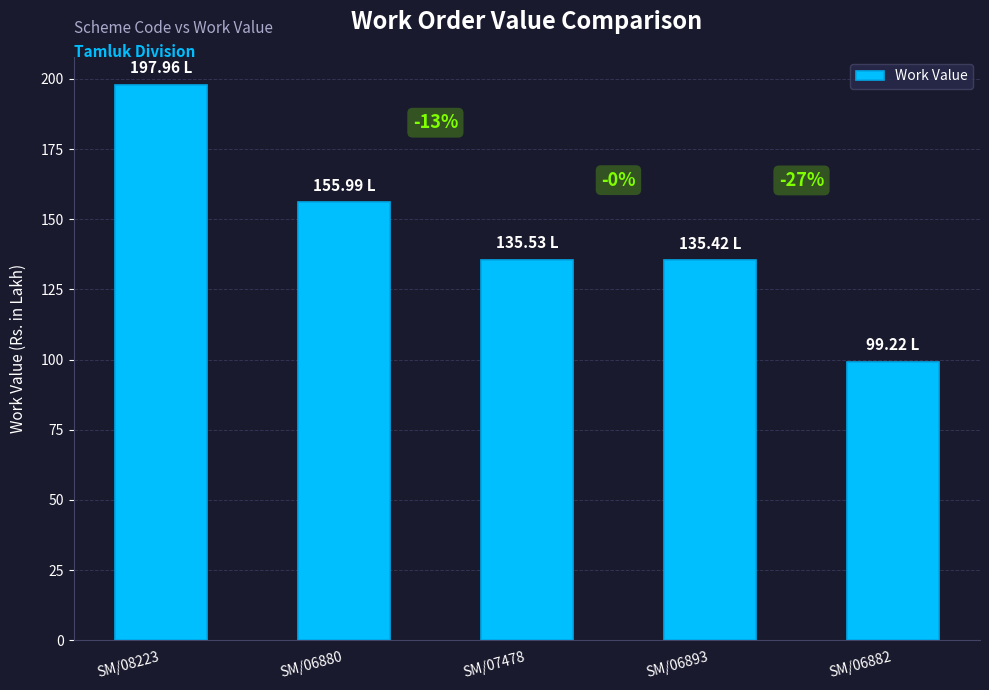

Reading left to right, what are all the values shown in this chart?

198.0	156.0	135.5	135.4	99.2